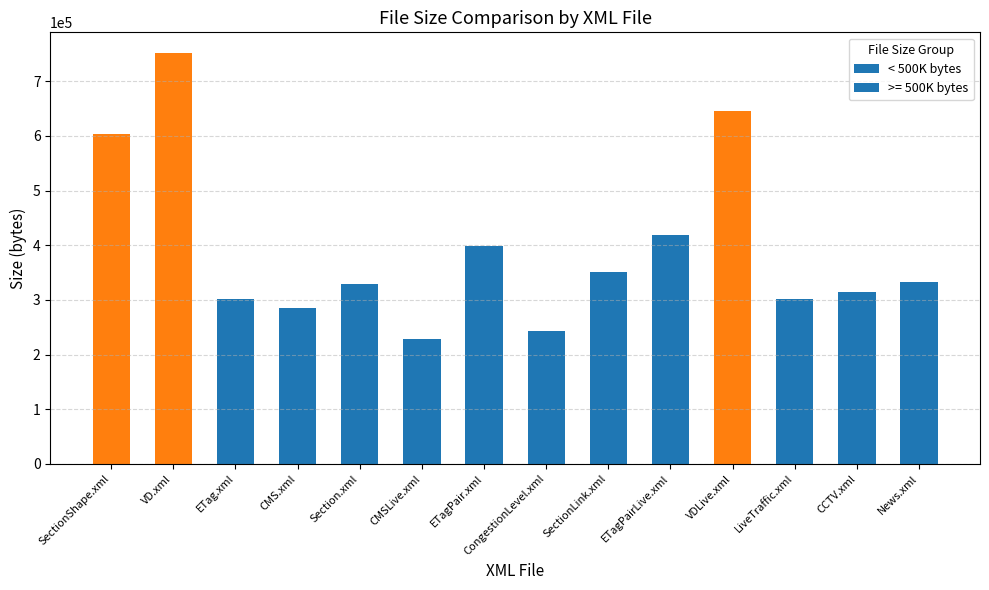

True or false: the data shows 314604 at CCTV.xml.

True